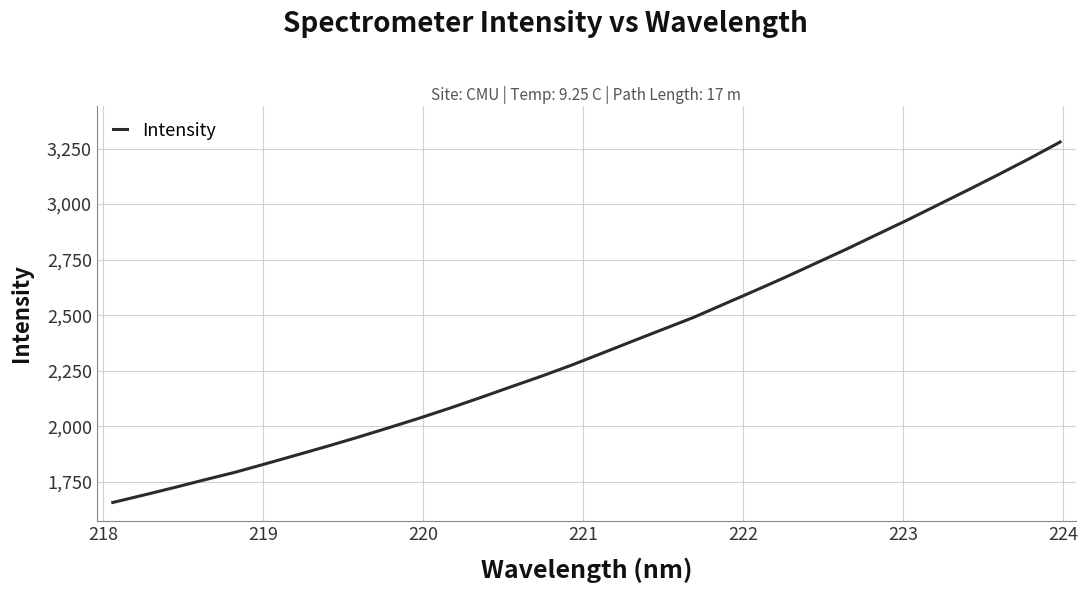

What is the greatest value displayed?

3279.3